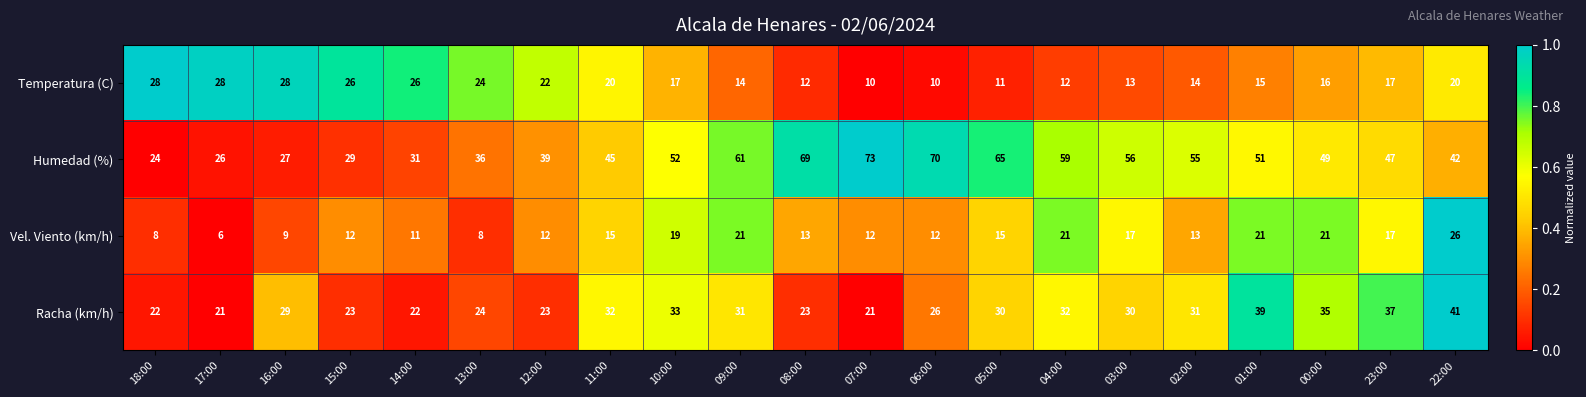

The value of Temperatura (C) at 23:00 is 5. True or false?

False